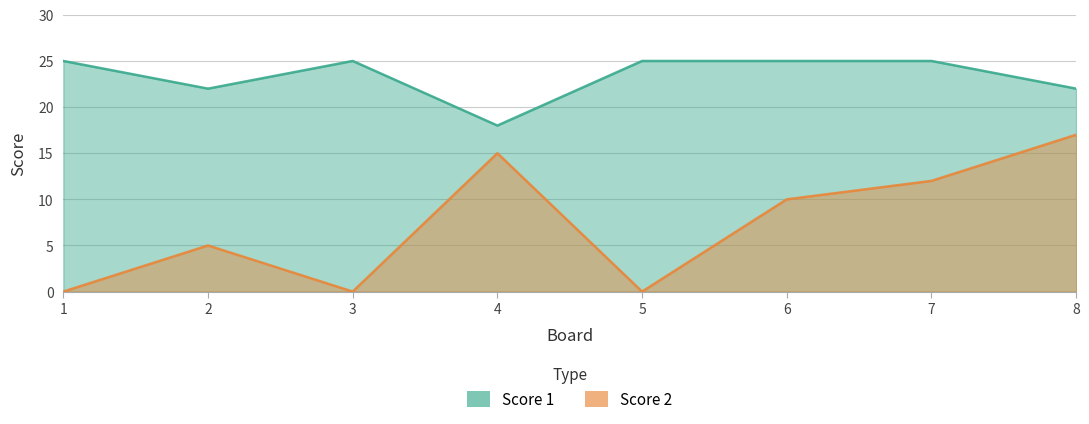

True or false: Score 1 and Score 2 intersect in this chart.

False